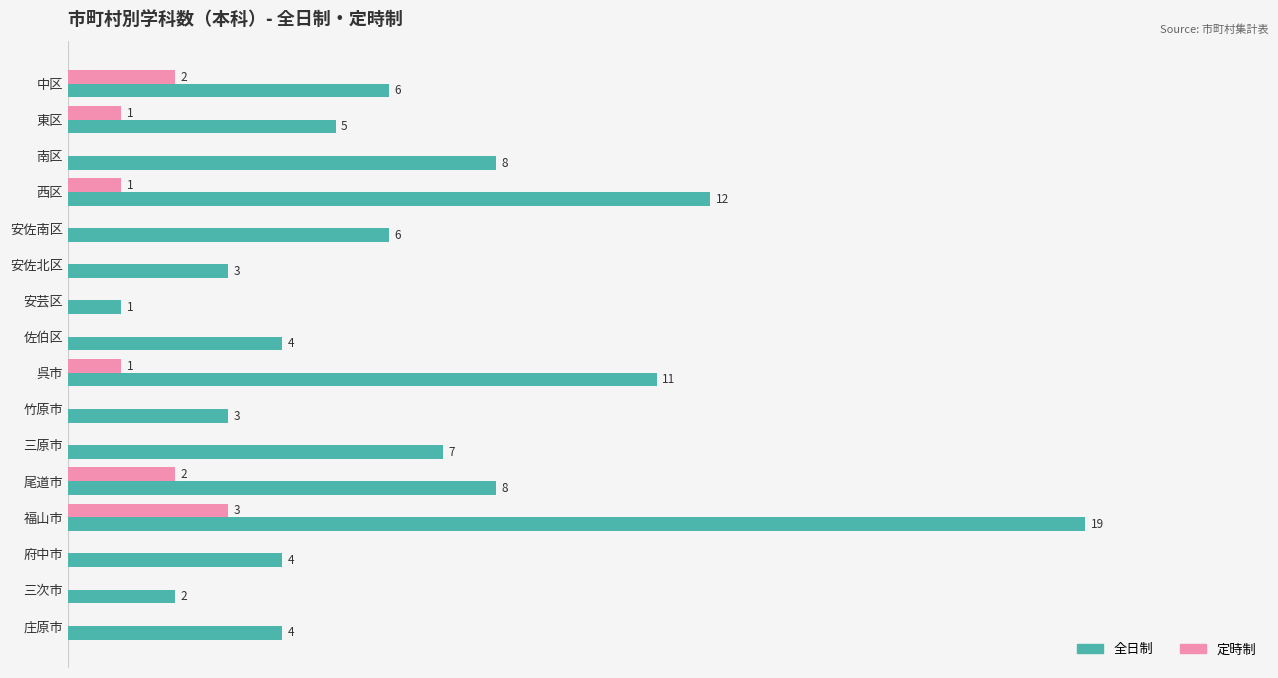

Which series changed the most between 中区 and 三原市?

定時制